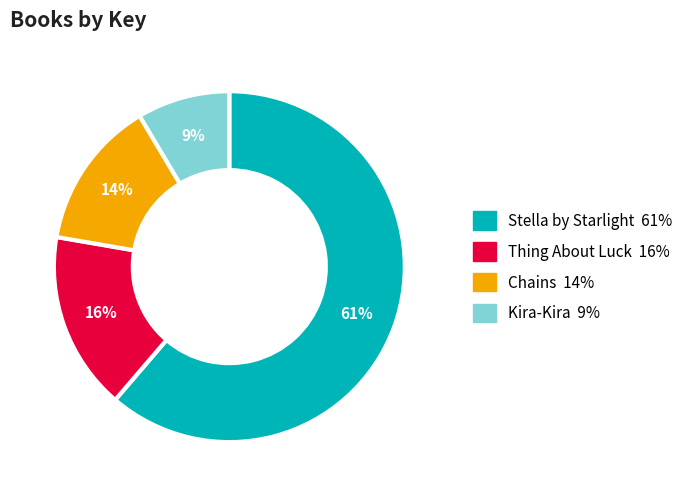

Which has a higher value, Stella by Starlight or Kira-Kira?

Stella by Starlight